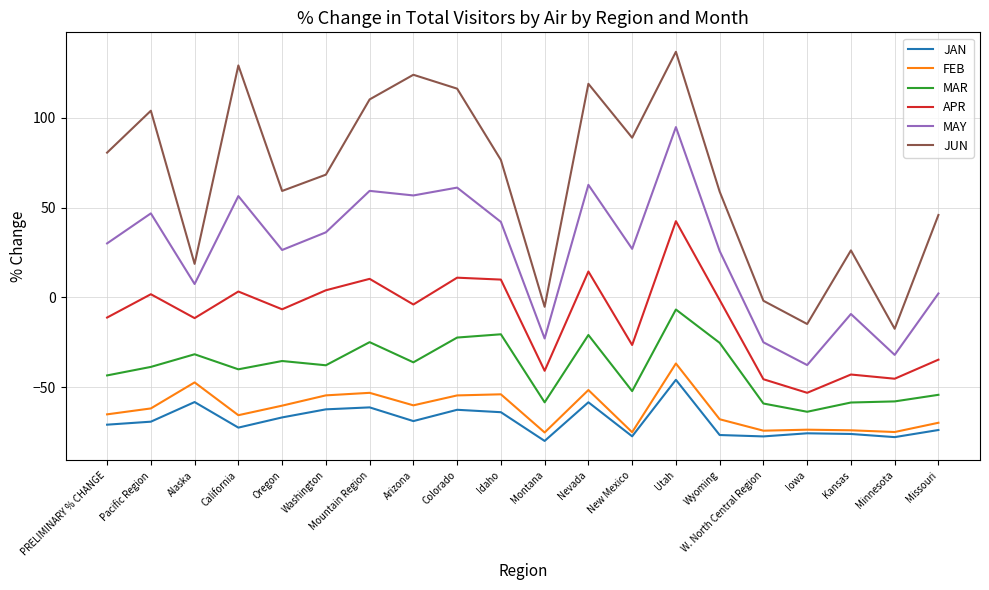

Which series has the widest spread of values?

JUN